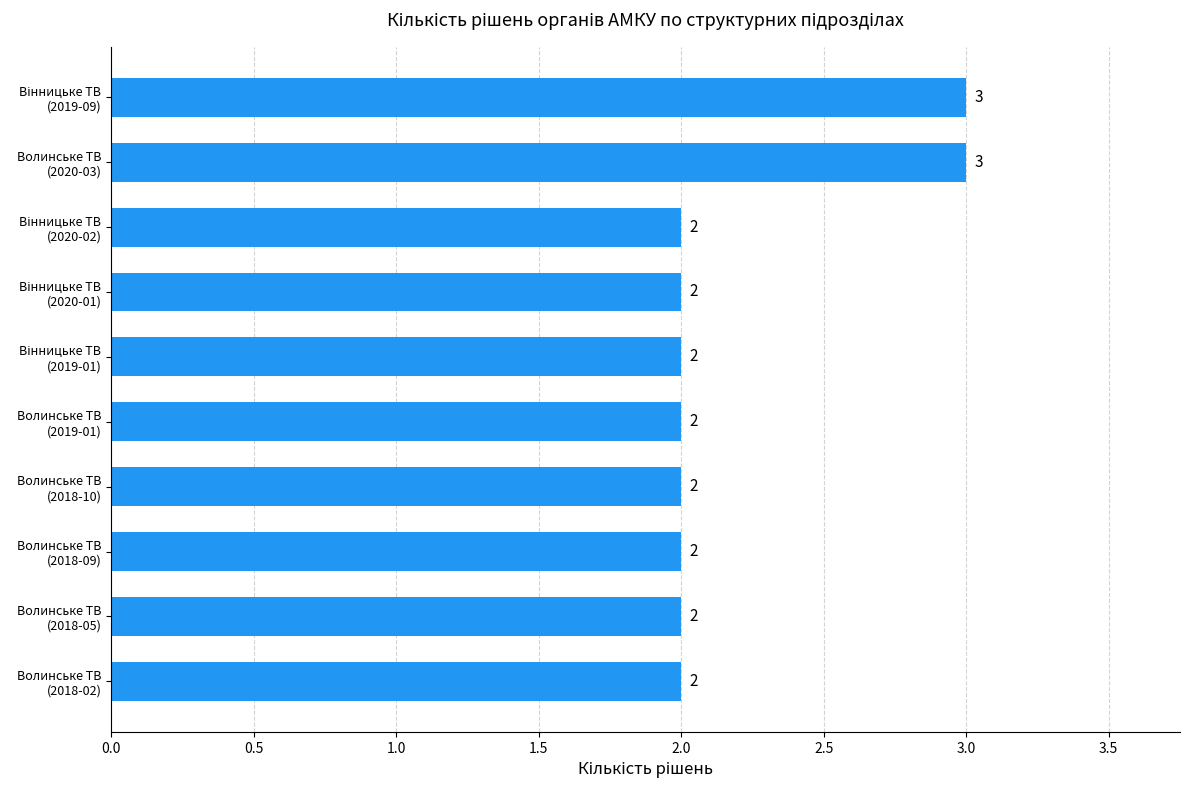

How many values are between 2 and 3?

10